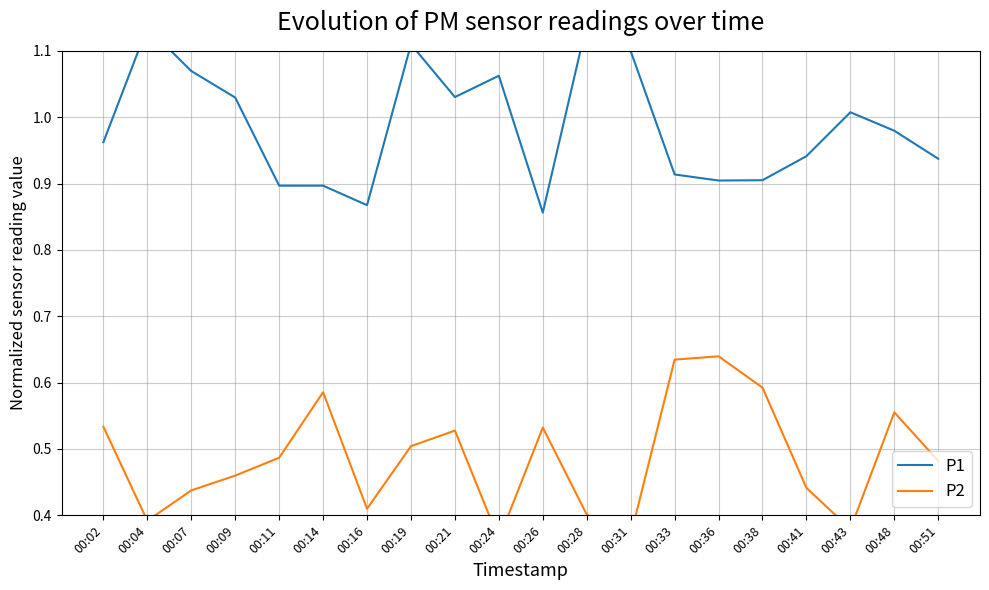

What is the total value across all series at 00:33?

1.5